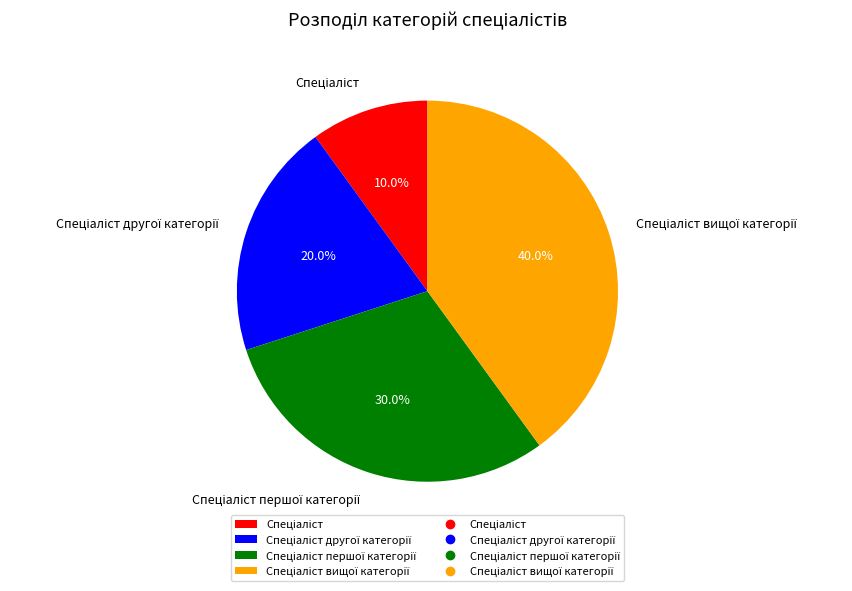

Does any single category account for the majority?

No